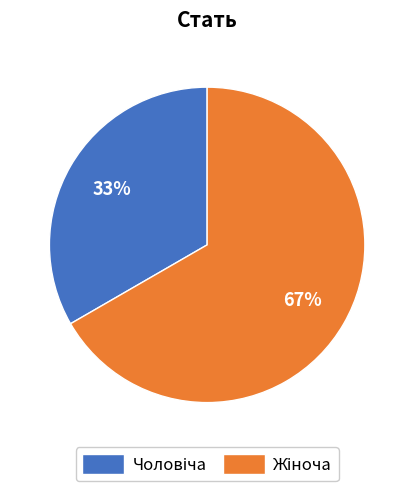

To the nearest percent, what is the average slice percentage?

50%